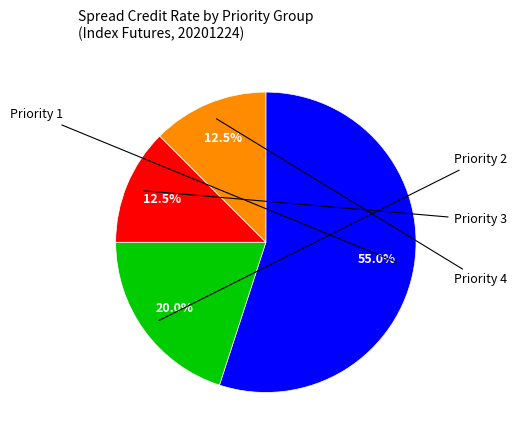

What percentage is the Priority 2 slice, to the nearest percent?

20%